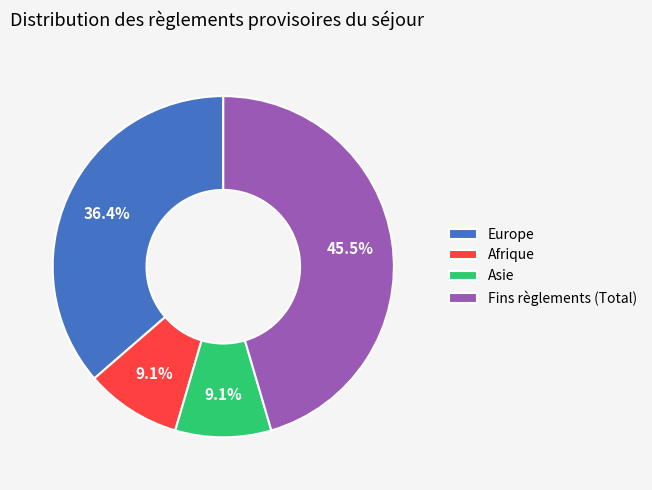

Which category has the biggest portion of the pie?

Fins règlements (Total)